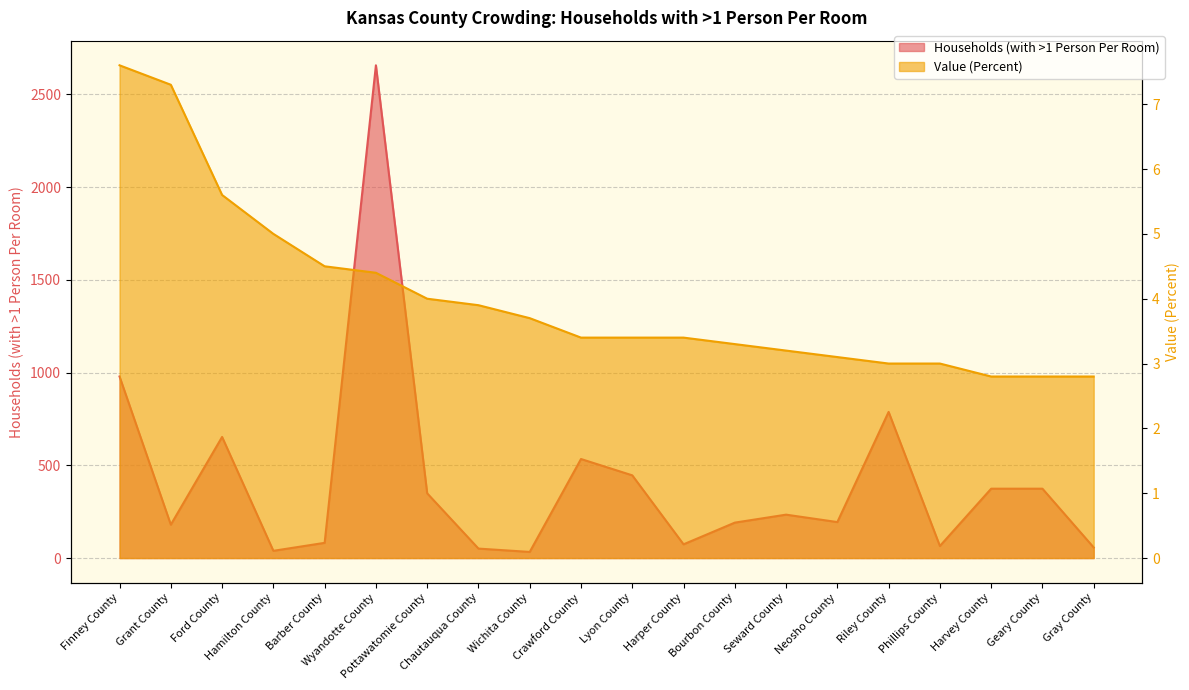

True or false: Value (Percent) and Households (with >1 Person Per Room) intersect in this chart.

False